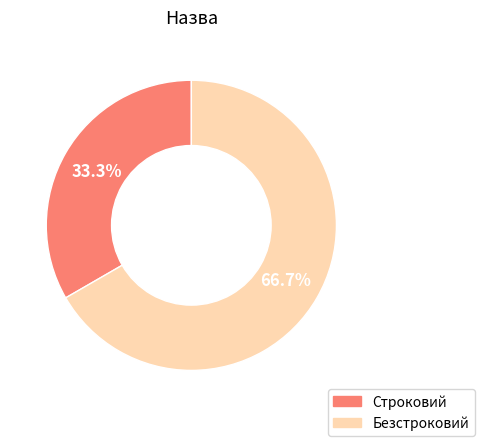

The Безстроковий slice represents 67% of the pie. True or false?

True